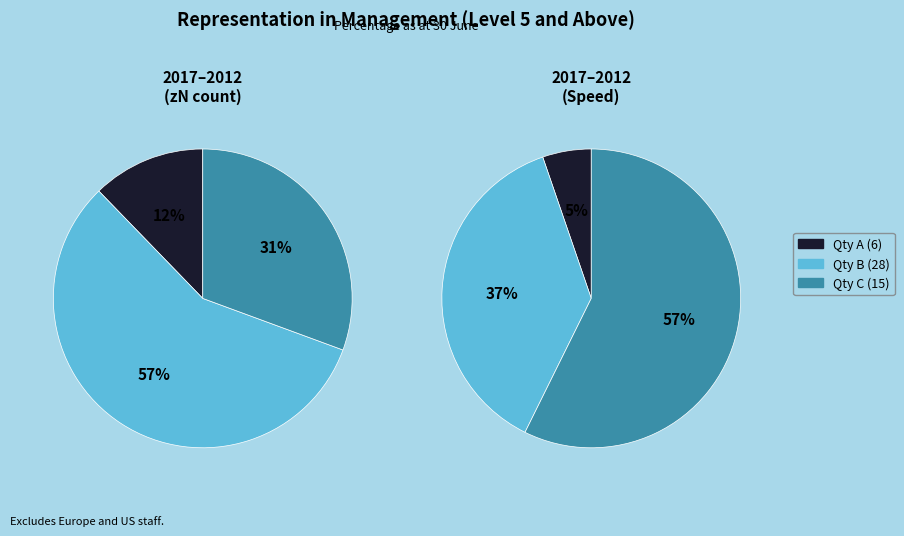

Is it true that 4 is 67% of the pie?

False